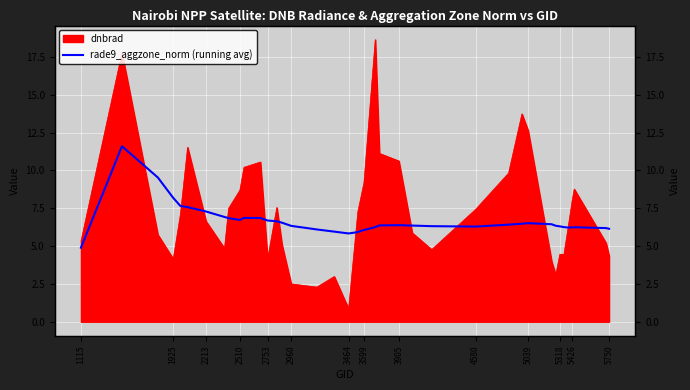

Where is the data nearest to the value 8?

1925